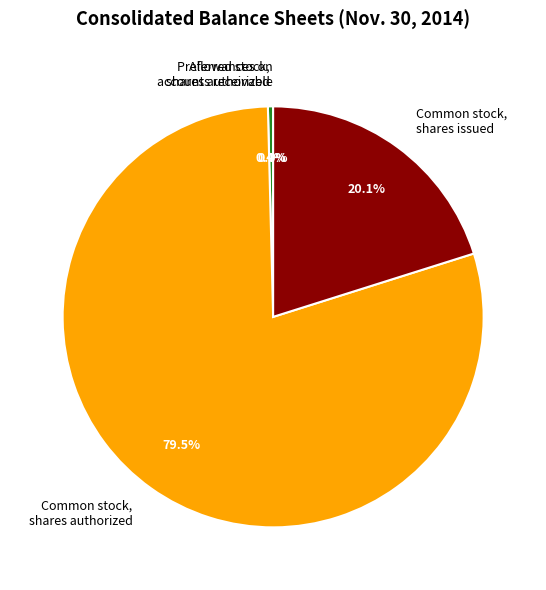

To the nearest percent, what is the difference between the Common stock, shares authorized and Preferred stock, shares authorized slice percentages?

79%